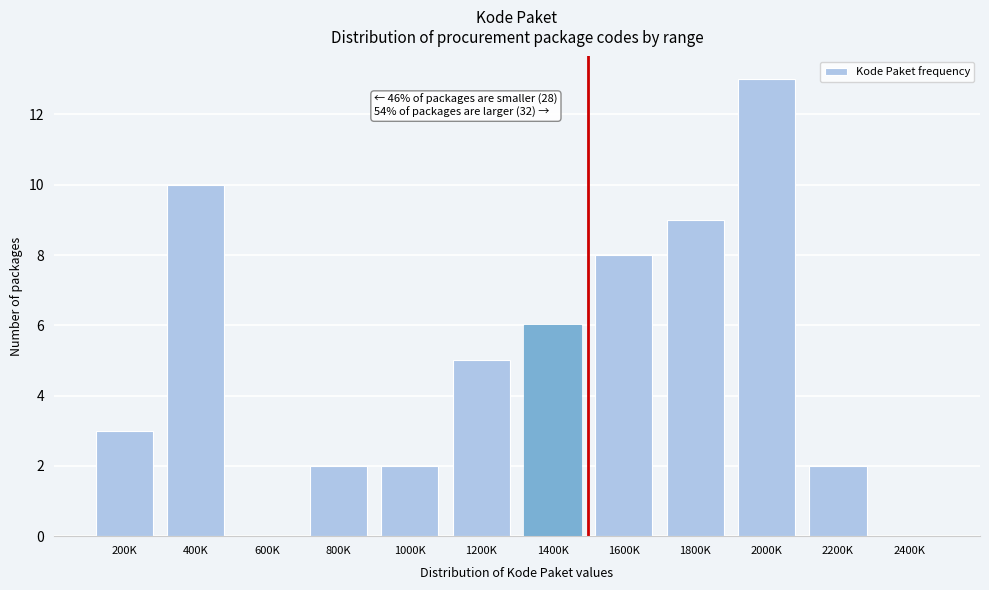

Which label corresponds to the largest value in the chart?

2000K